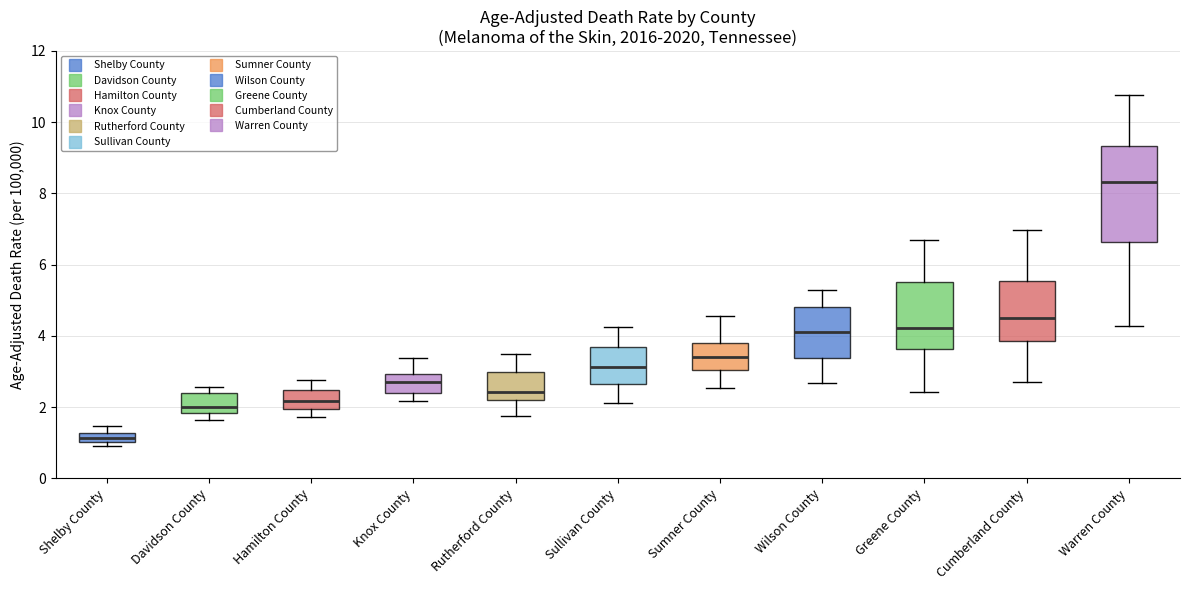

Which box's median line is the lowest?

Shelby County